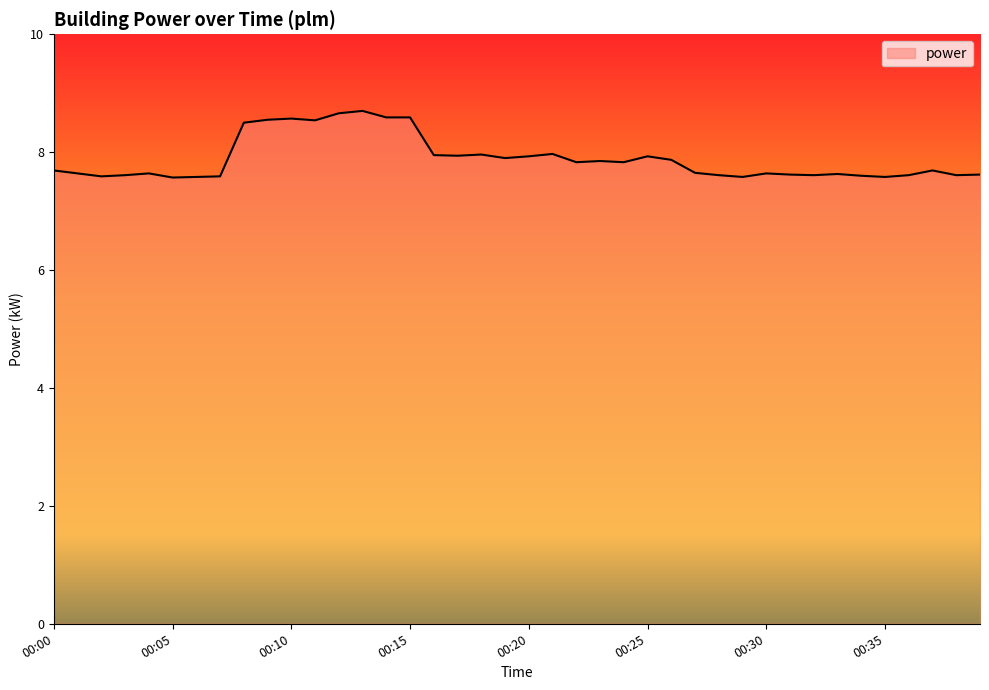

What is the maximum value shown in the chart?

8.7